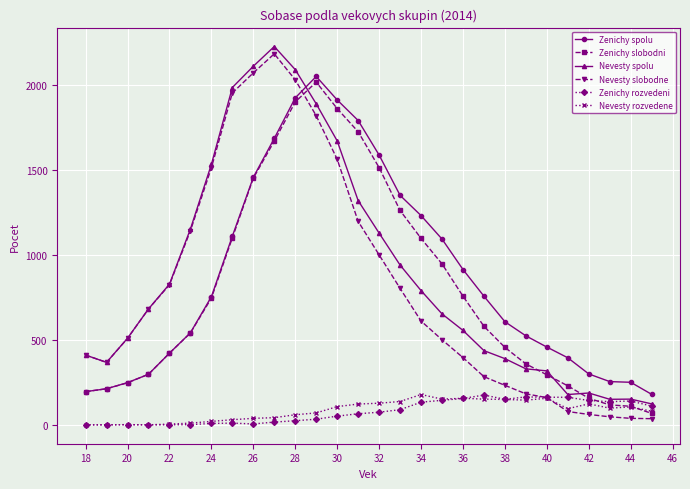

True or false: Nevesty rozvedene has more than 0 interior local peaks.

True